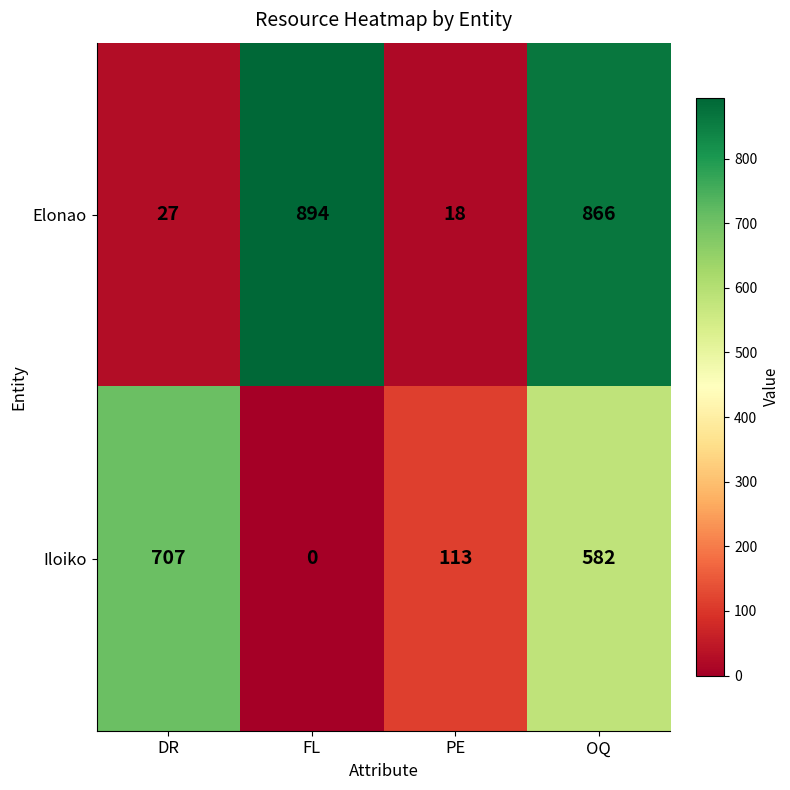

How many Iloiko values are between 113 and 707?

3